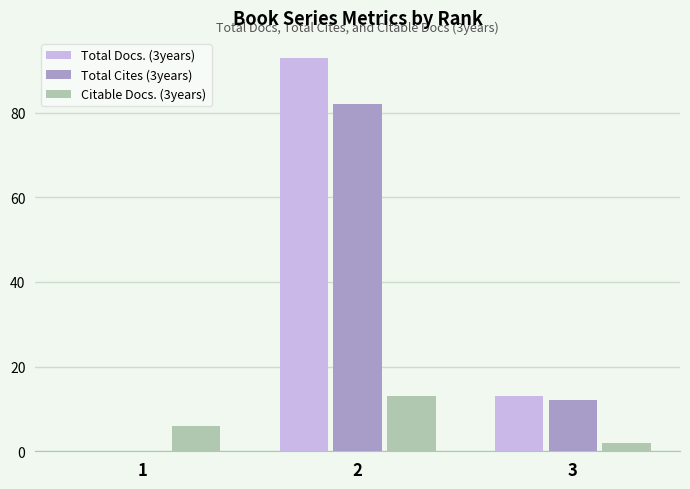

What is the total value across all series at 3?

27